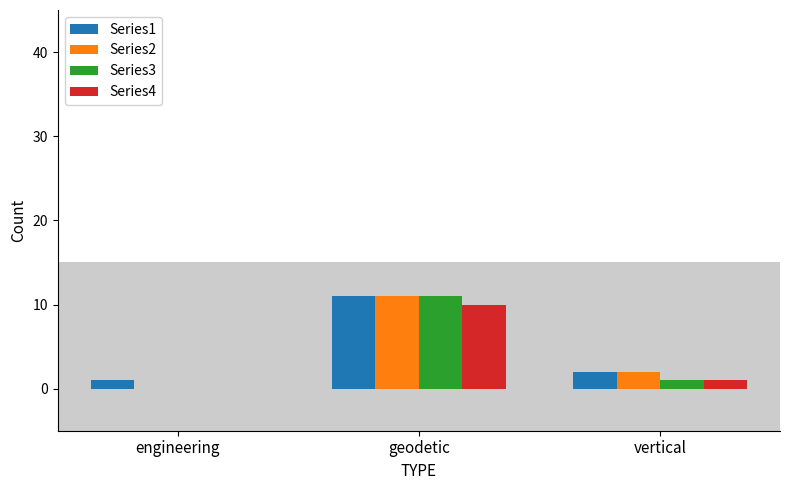

How many positive values does the Series2 series have?

2